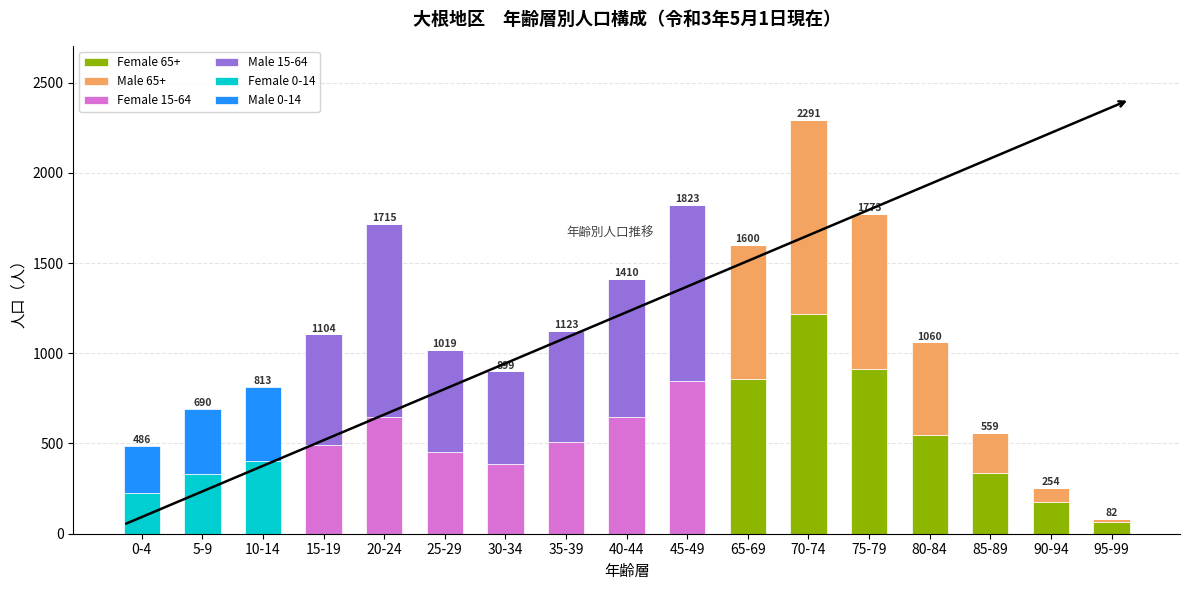

At which category is the sum across all series the highest?

70-74